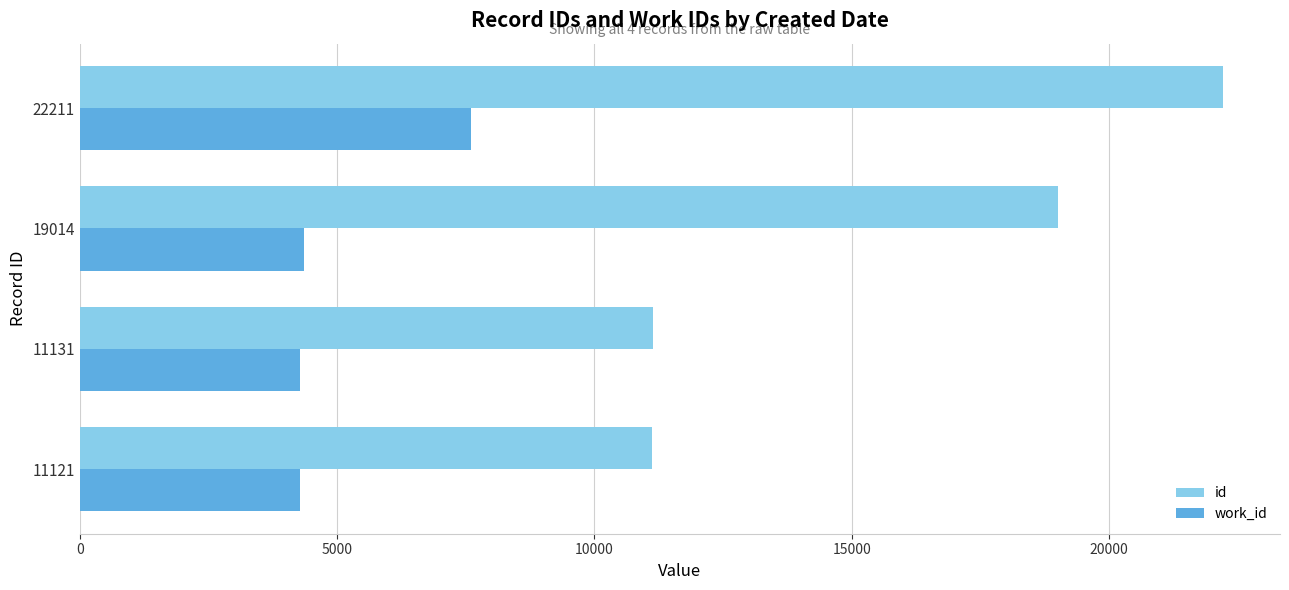

Where is id nearest to the value 16666?

19014